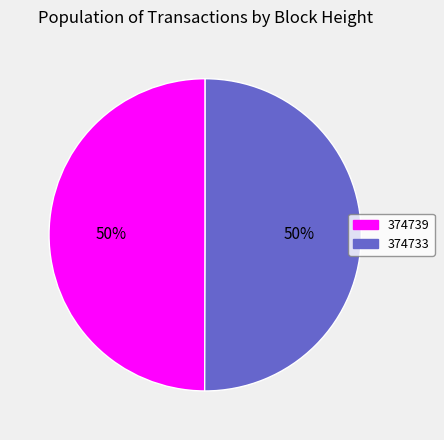

To the nearest percent, what is the average slice percentage?

50%